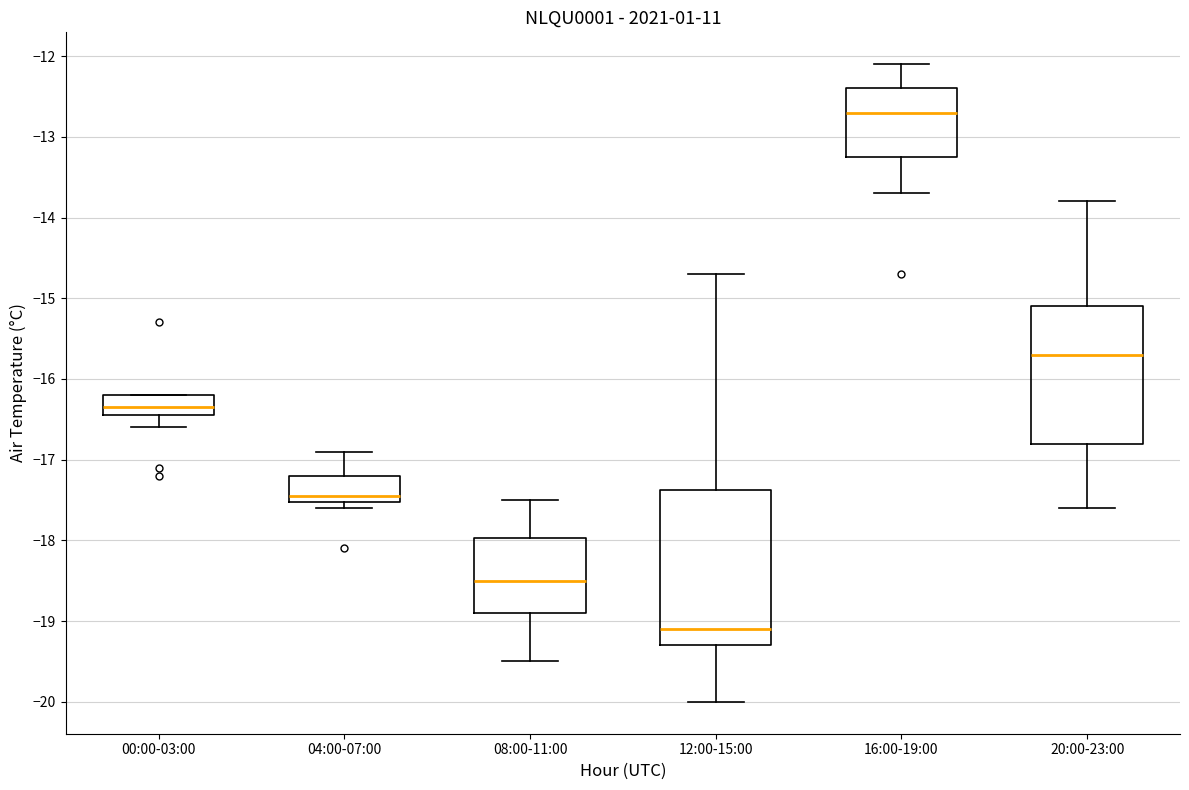

Reading left to right, transcribe this box plot: for each box, give where its median line is, the range the box spans, and where its two whiskers end, as read against the y-axis. The values are not printed on the chart, so give them approximately, as read against the axis.

00:00-03:00: median -16.3, box -16.4 to -16.2, whiskers -16.6 to -16.2
04:00-07:00: median -17.4, box -17.5 to -17.2, whiskers -17.6 to -16.9
08:00-11:00: median -18.5, box -18.9 to -18.0, whiskers -19.5 to -17.5
12:00-15:00: median -19.1, box -19.3 to -17.4, whiskers -20.0 to -14.7
16:00-19:00: median -12.7, box -13.2 to -12.4, whiskers -13.7 to -12.1
20:00-23:00: median -15.7, box -16.8 to -15.1, whiskers -17.6 to -13.8